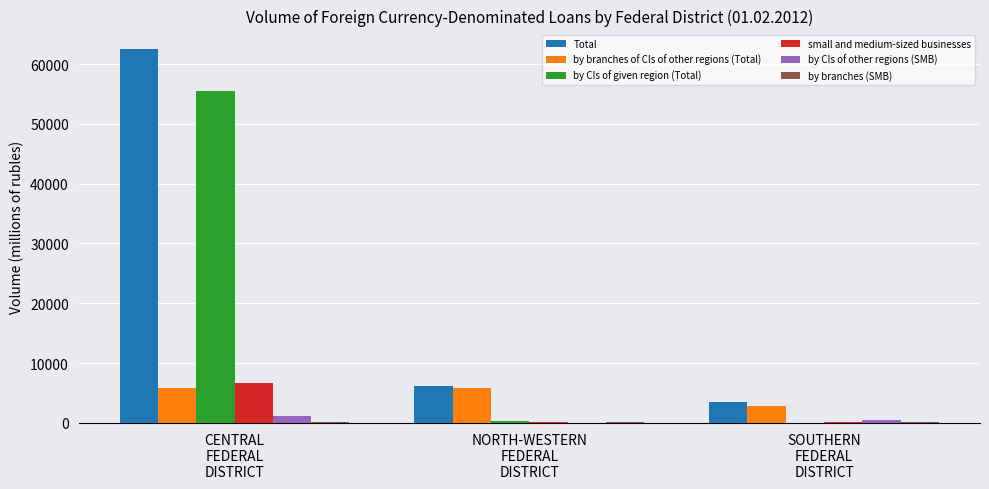

What is the maximum value for small and medium-sized businesses?

6621